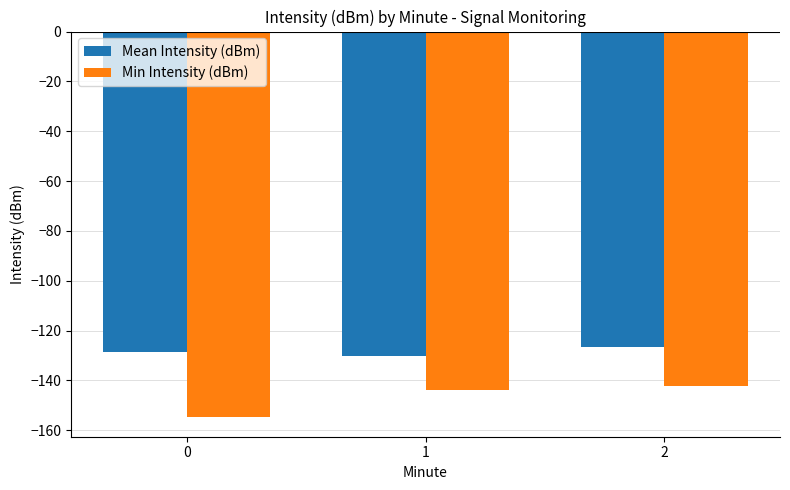

Which series has the widest spread of values?

Min Intensity (dBm)